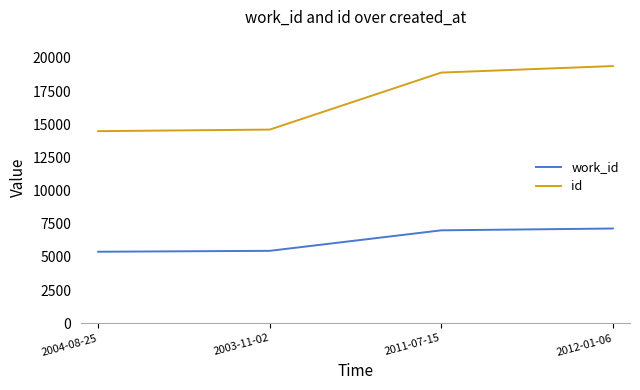

List the series in order of their peak value, lowest first.

work_id, id